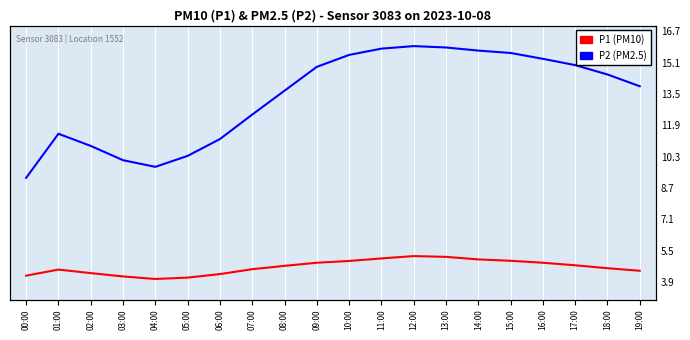

Where is P2 nearest to the value 4?

04:00